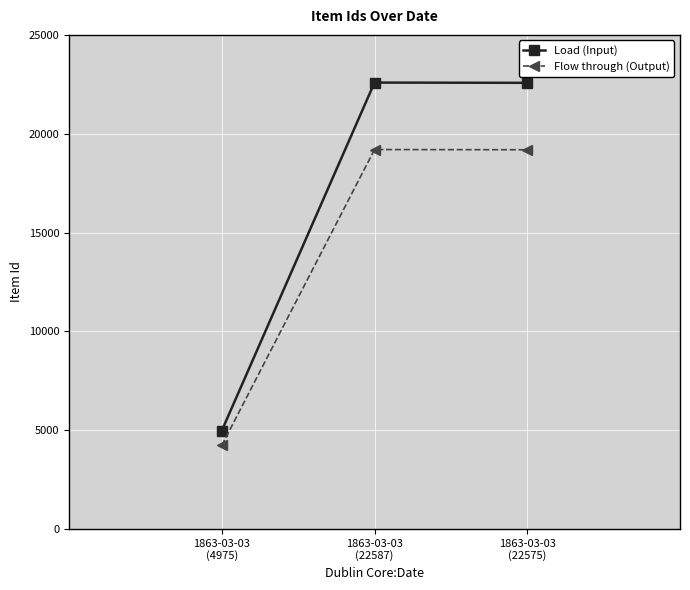

At how many categories does at least one series exceed 9738?

2